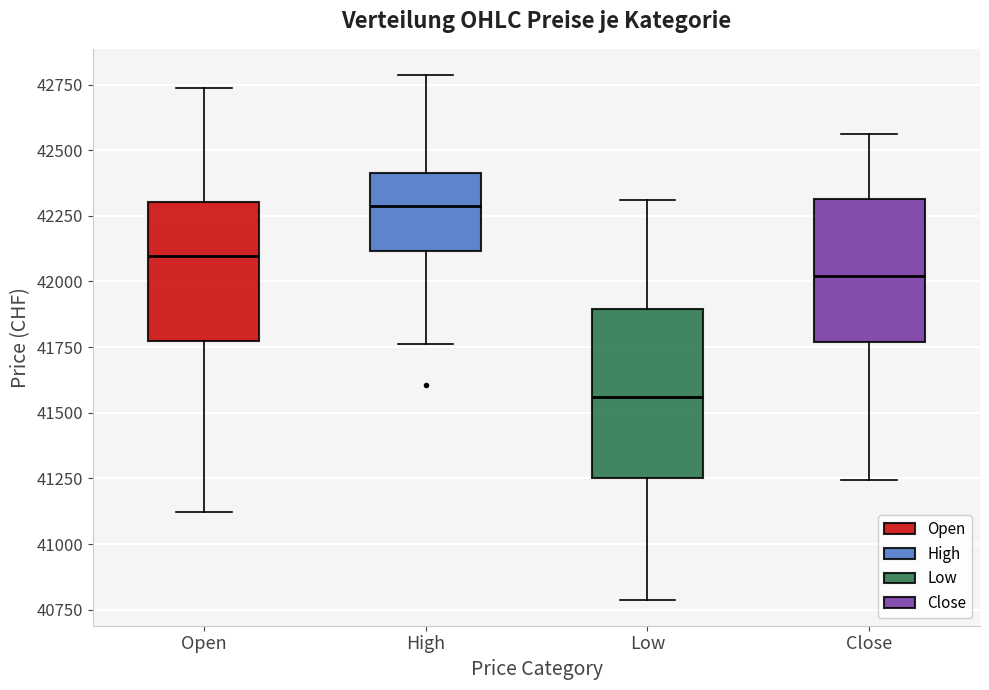

Comparing the boxes themselves (not the whiskers), which one is the tallest?

Low